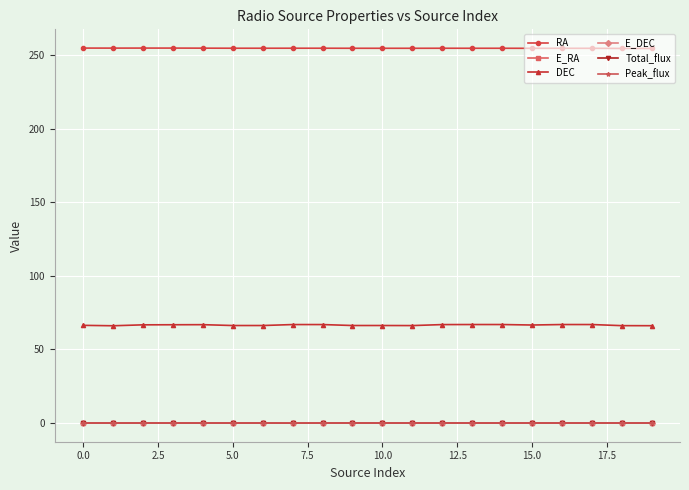

Which series has the largest range (max minus min)?

DEC